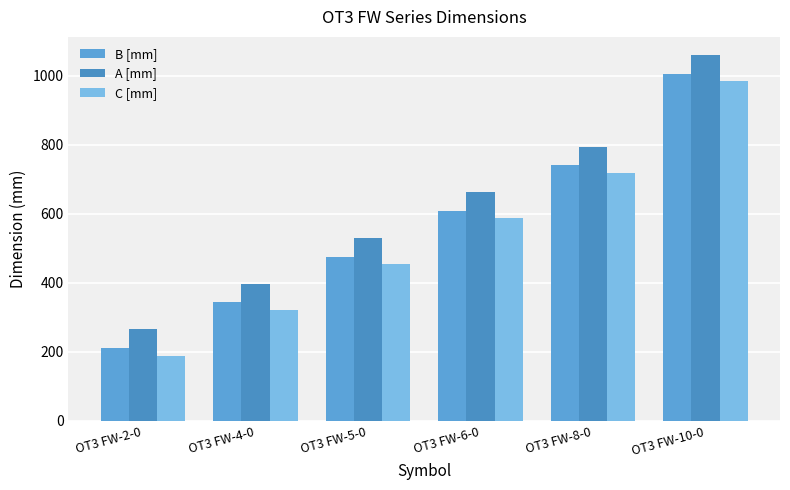

Which category has the highest value in the C [mm] series?

OT3 FW-10-0